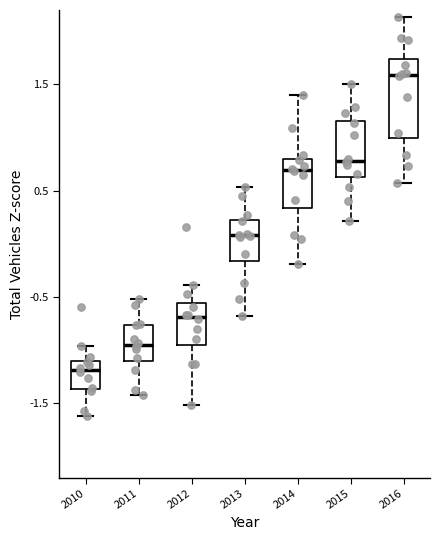

Where does the median line of the box at x = 2012 sit on the y-axis? The values are not printed on the chart, so give them approximately, as read against the axis.

-0.7